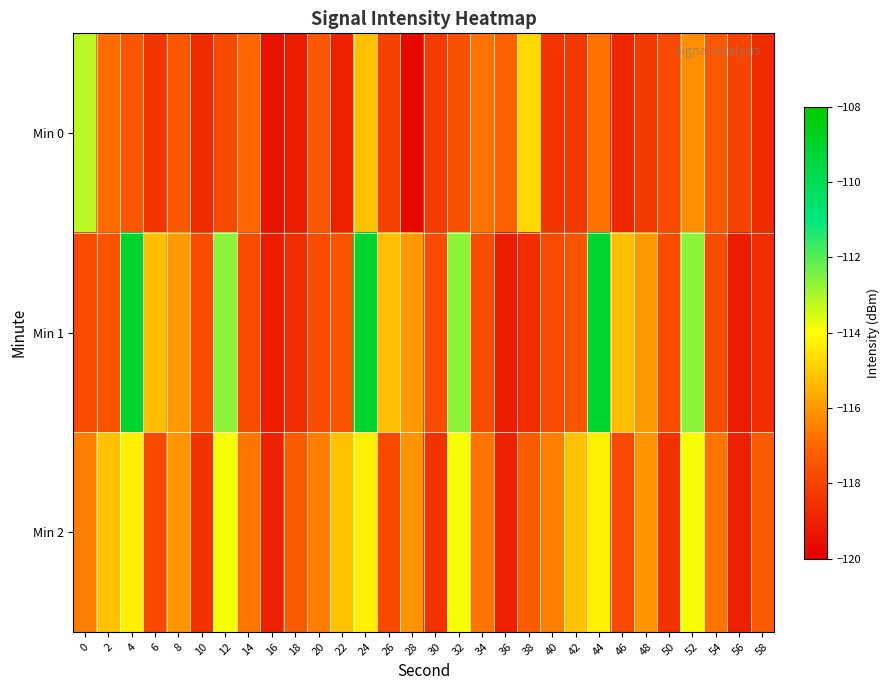

At 36, list the series in order from smallest to largest.

Min 1, Min 2, Min 0